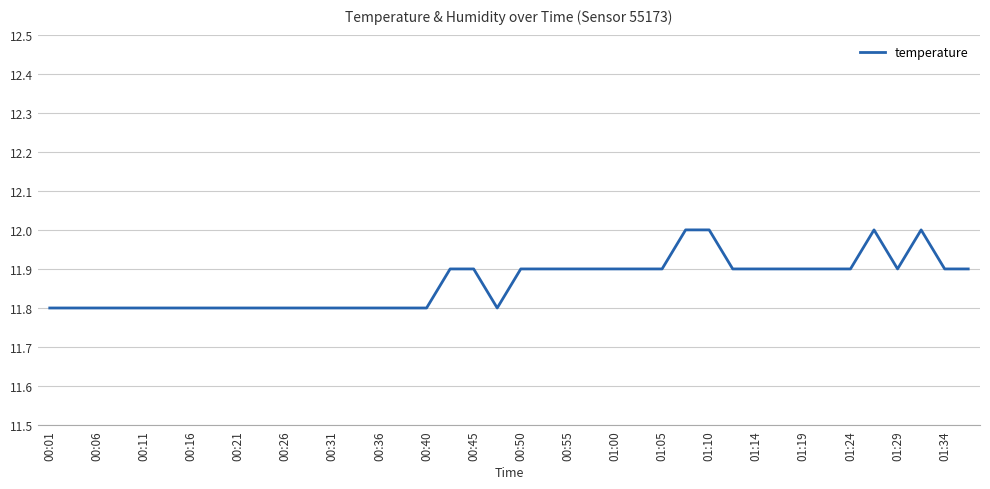

Reading right to left, transcribe all the data shown in this chart.

11.9	11.9	12.0	11.9	12.0	11.9	11.9	11.9	11.9	11.9	11.9	12.0	12.0	11.9	11.9	11.9	11.9	11.9	11.9	11.9	11.8	11.9	11.9	11.8	11.8	11.8	11.8	11.8	11.8	11.8	11.8	11.8	11.8	11.8	11.8	11.8	11.8	11.8	11.8	11.8